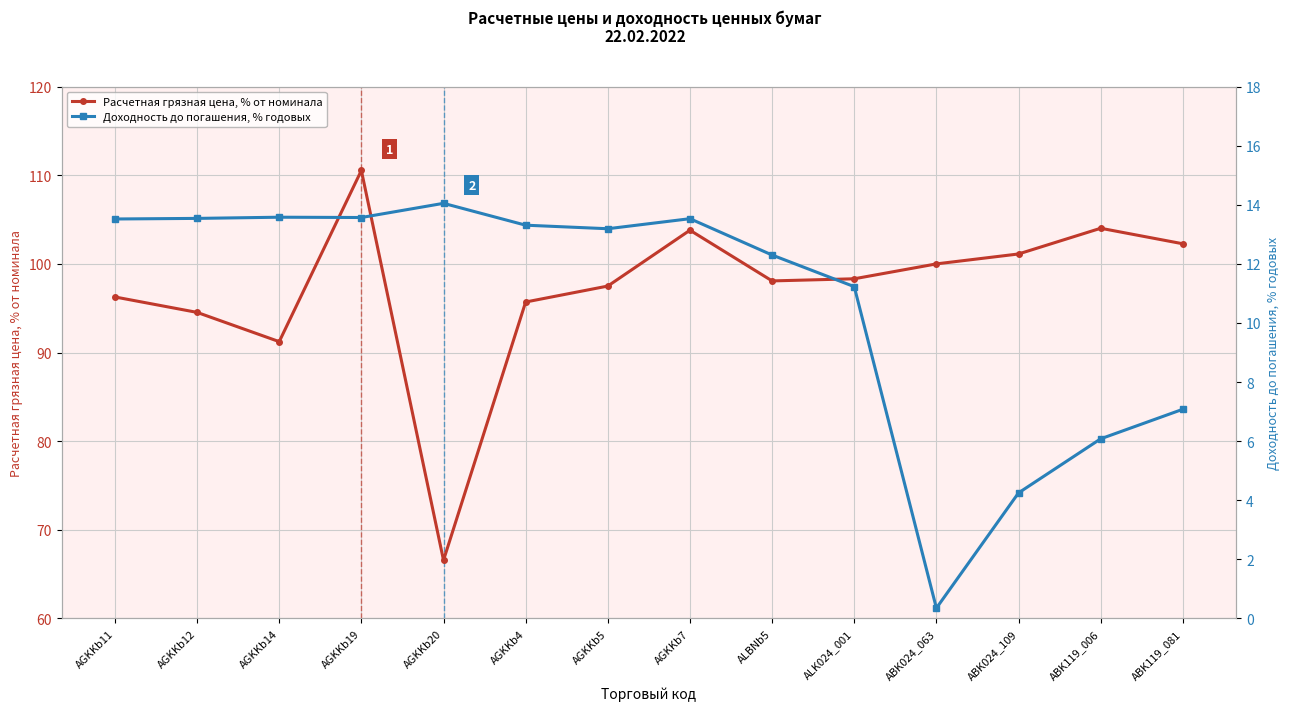

Count the number of categories in the chart.

14